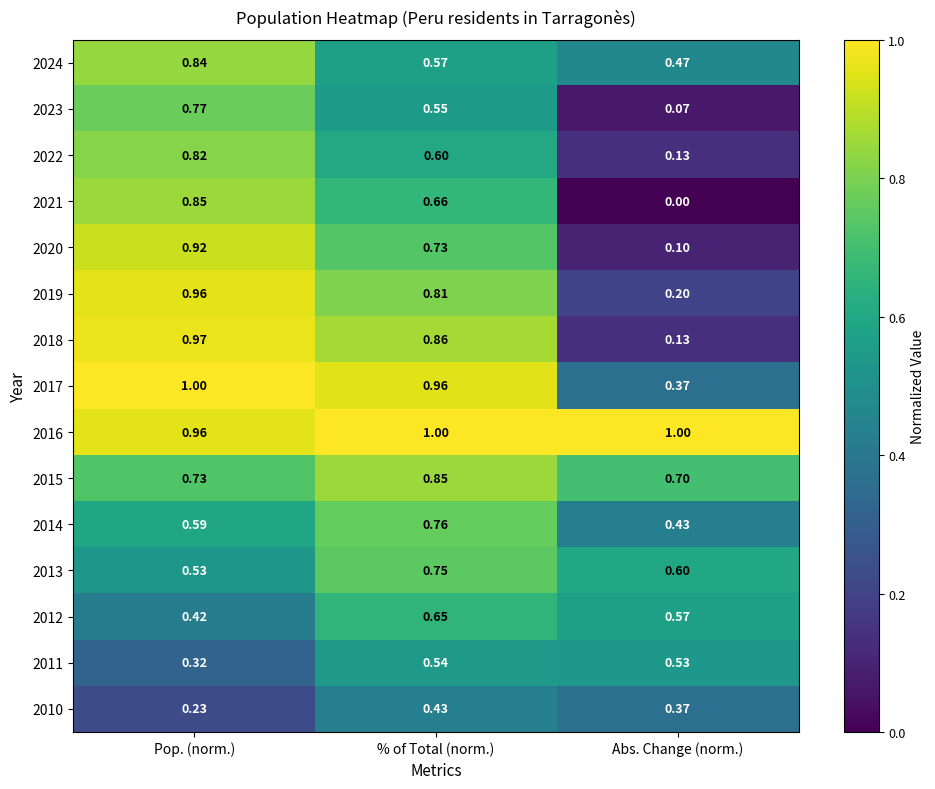

At which label does 2024 reach its peak?

Pop. (norm.)